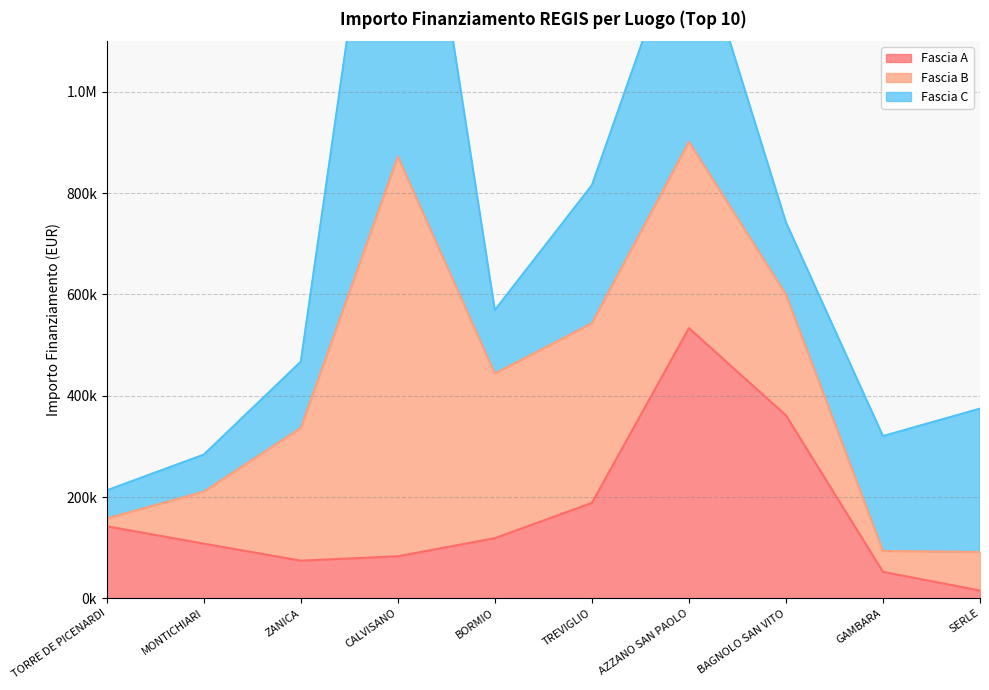

Rank the series by their maximum value, from highest to lowest.

Fascia C, Fascia B, Fascia A